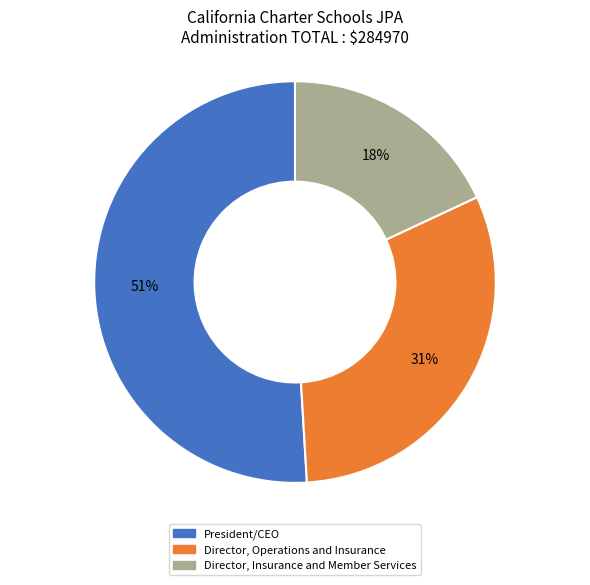

What percentage is the President/CEO slice, to the nearest percent?

51%